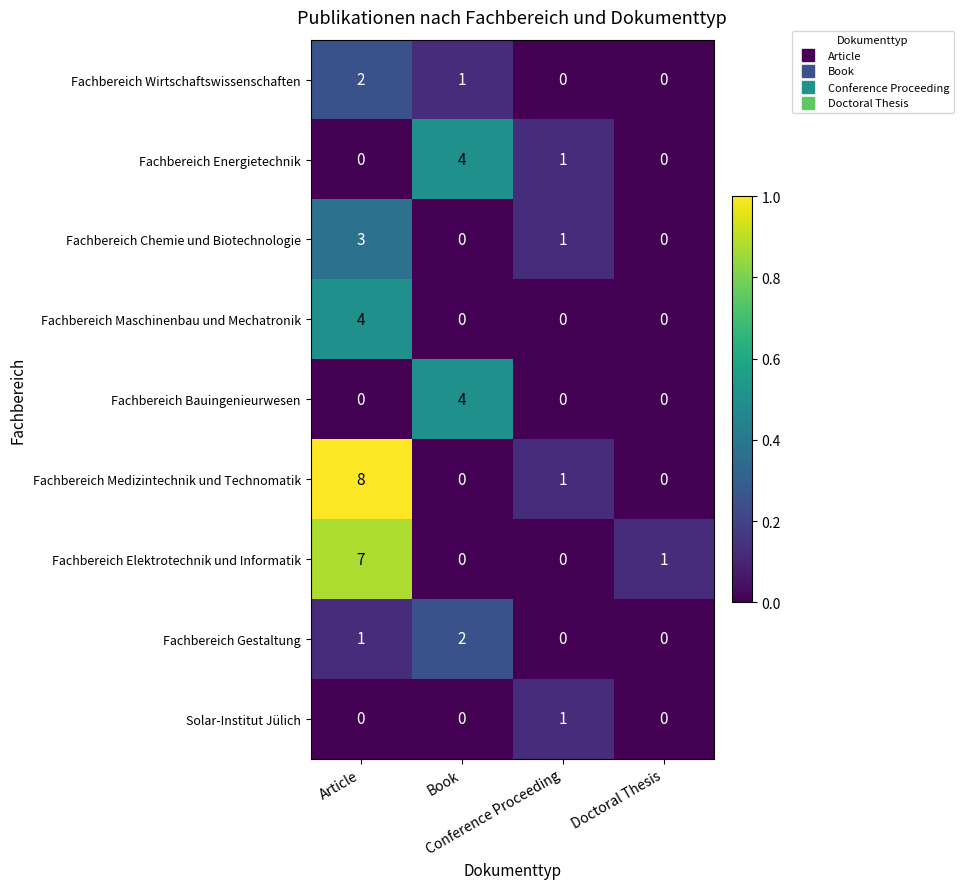

What is the greatest value displayed?

8